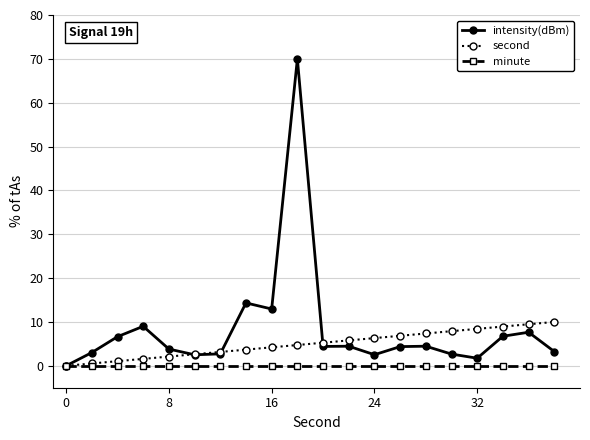

How many data points does each series have?

20